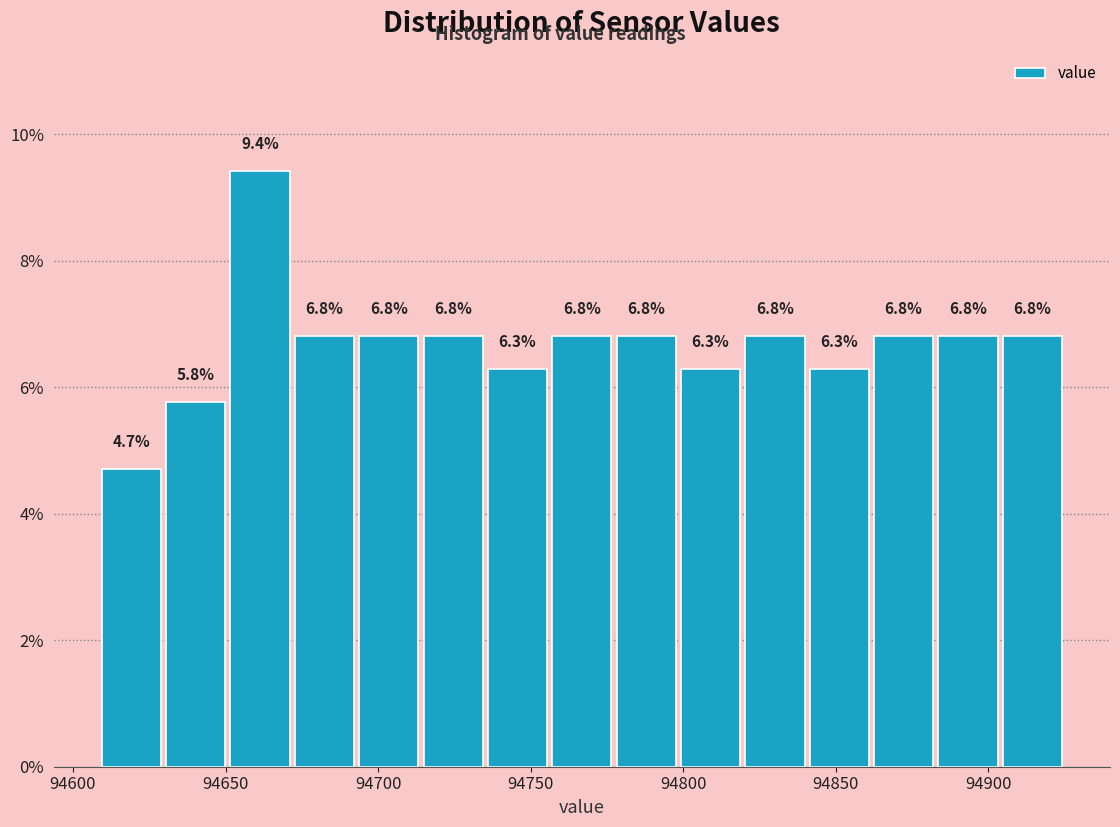

How tall is the bar that spans 94670 to 94695 on the x-axis? The bar edges are not printed on the chart, so give them approximately, as read against the axis.

6.8